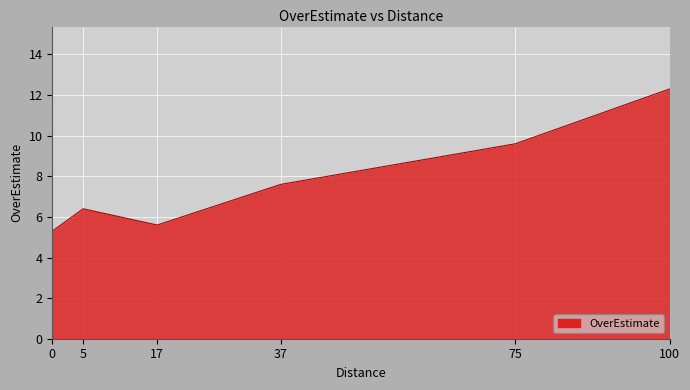

What is the ratio of the value at 17 to the value at 5?

0.9